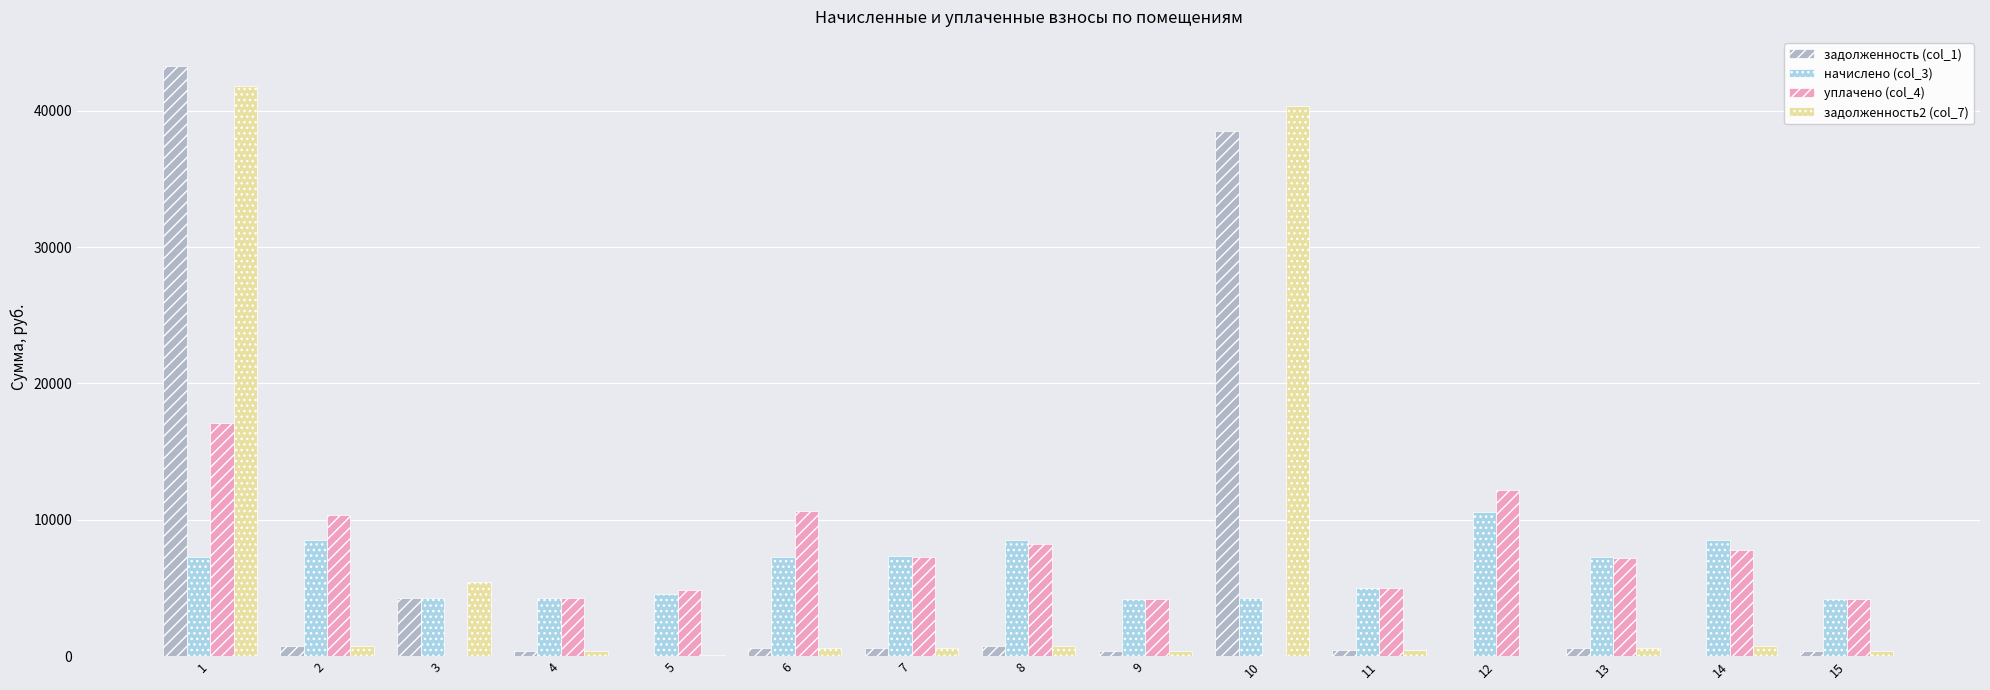

What is the highest value of the начислено (col_3) series?

10602.7